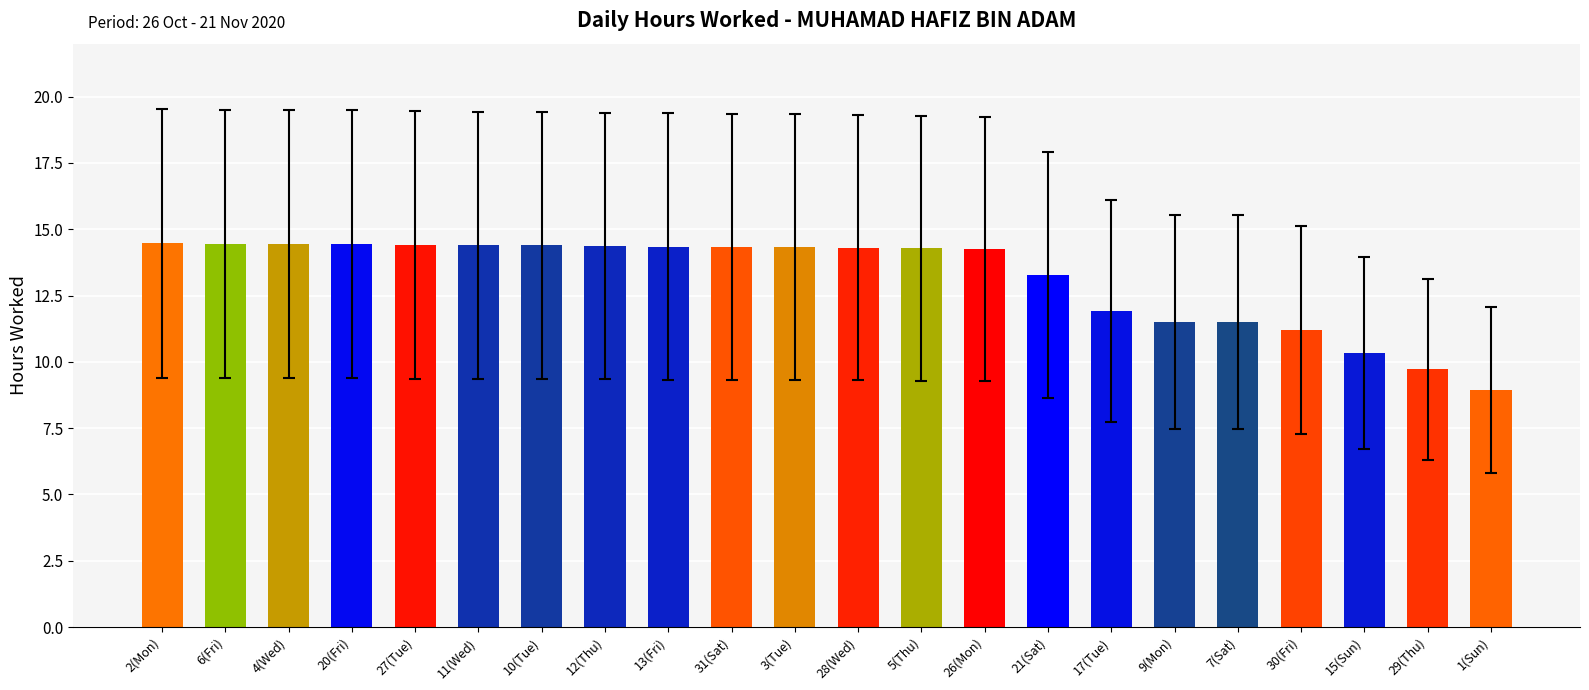

Between 21(Sat) and 3(Tue), which is larger?

3(Tue)